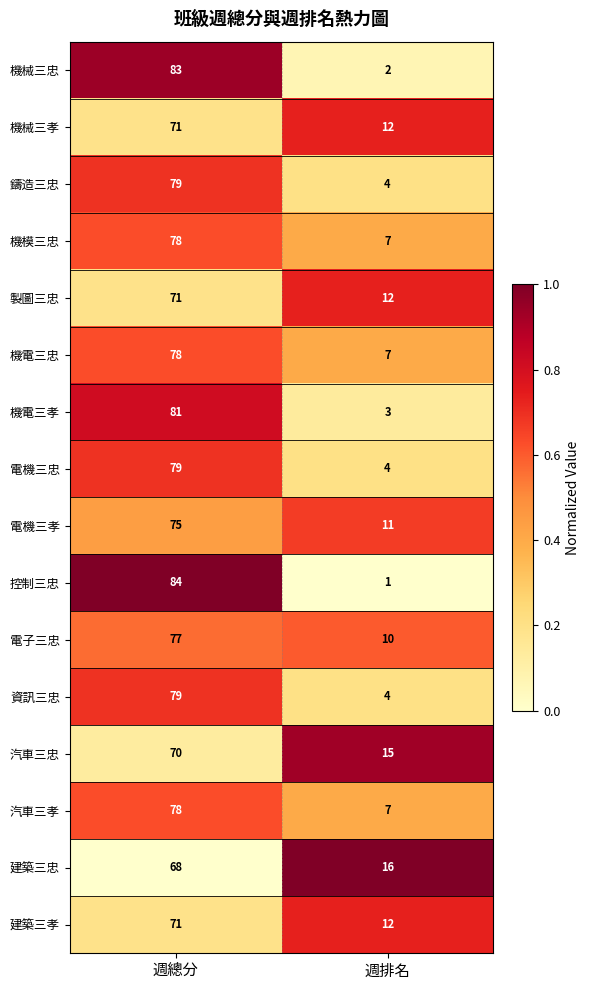

Where is 控制三忠 nearest to the value 42?

週排名